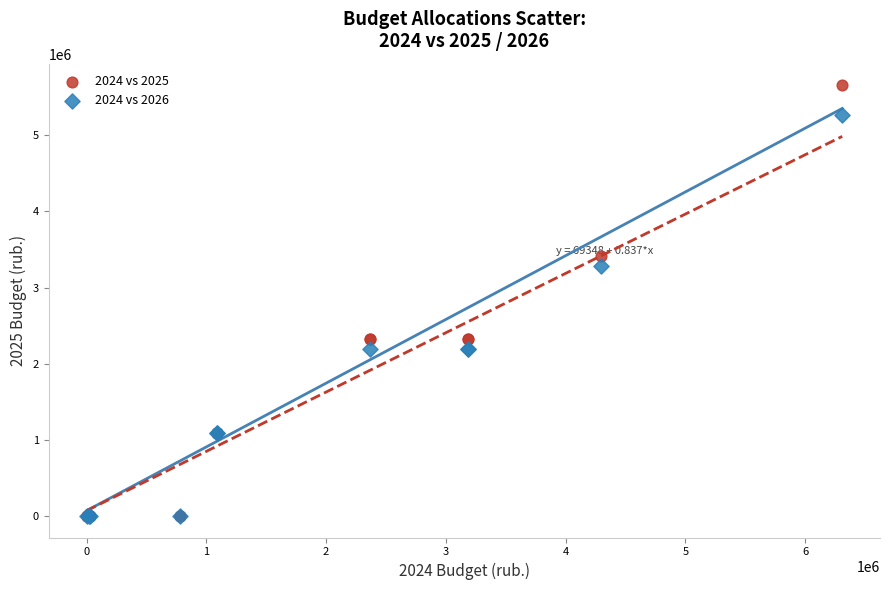

Which series has the largest Y range (max minus min)?

2024 vs 2025